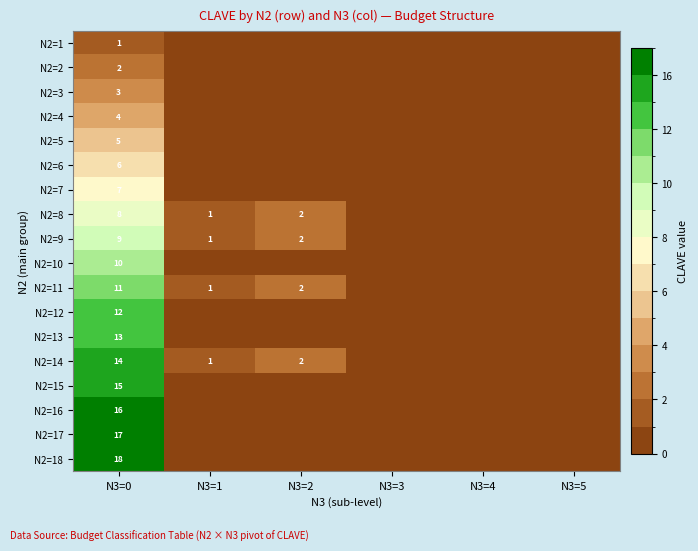

True or false: N2=11 has a value of 3 at N3=2.

False